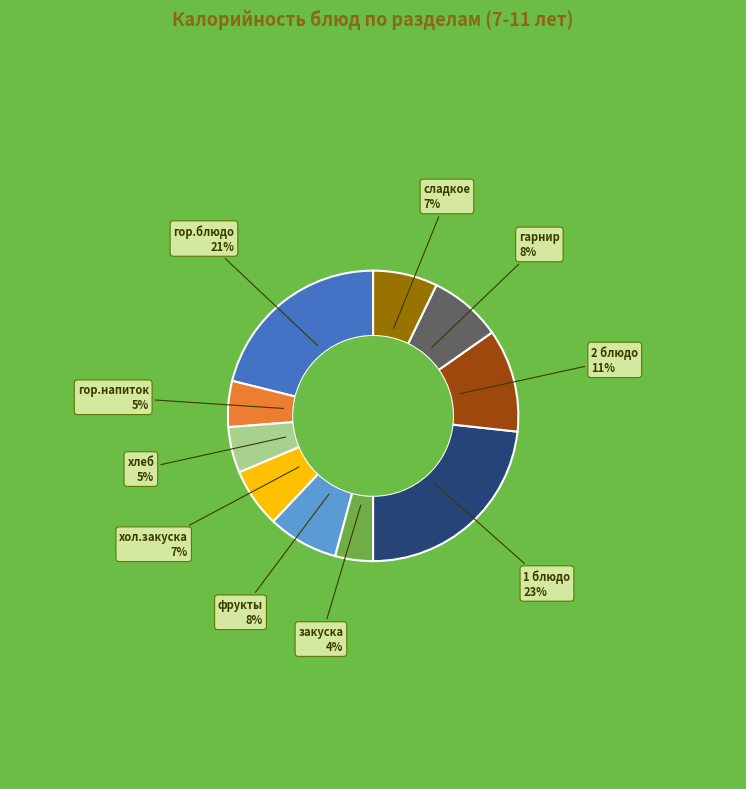

To the nearest percent, what is the difference between the largest and smallest slice percentages?

19%